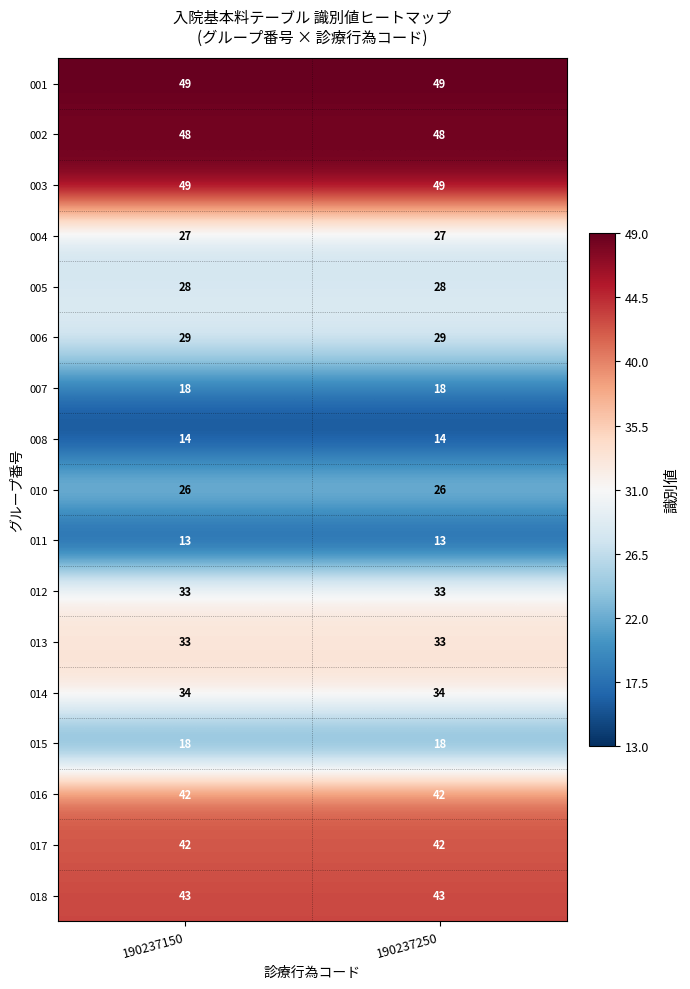

The value of 003 at 190237150 is 49. True or false?

True